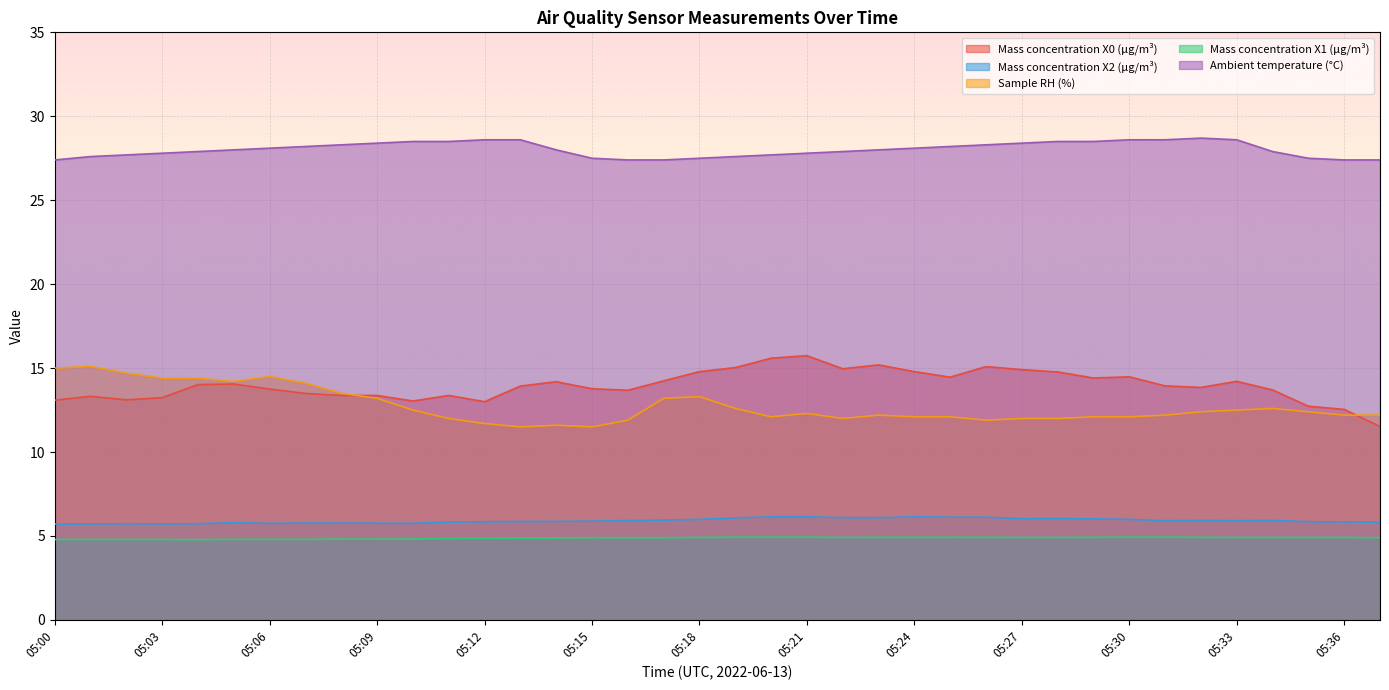

Which series changed the most between 05:21 and 05:31?

Mass concentration X0 (μg/m³)